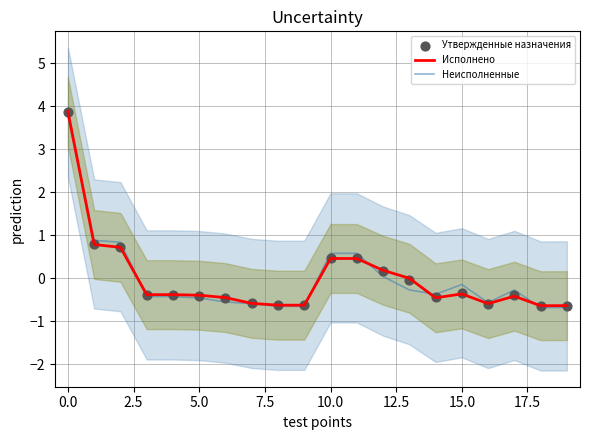

What is the highest value of the Неисполненные series?

3.8